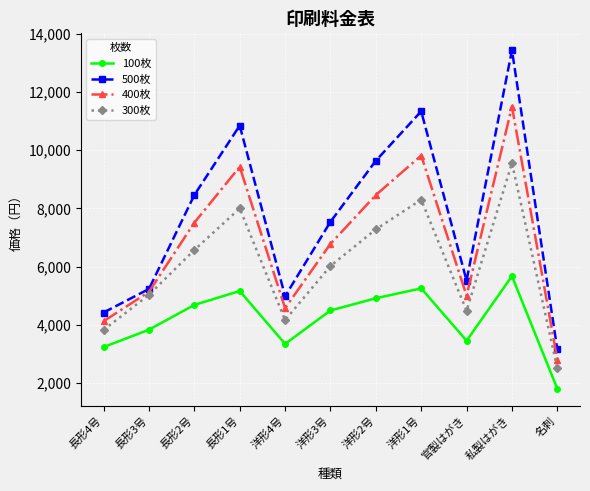

Where is 300枚 nearest to the value 6030?

洋形3号